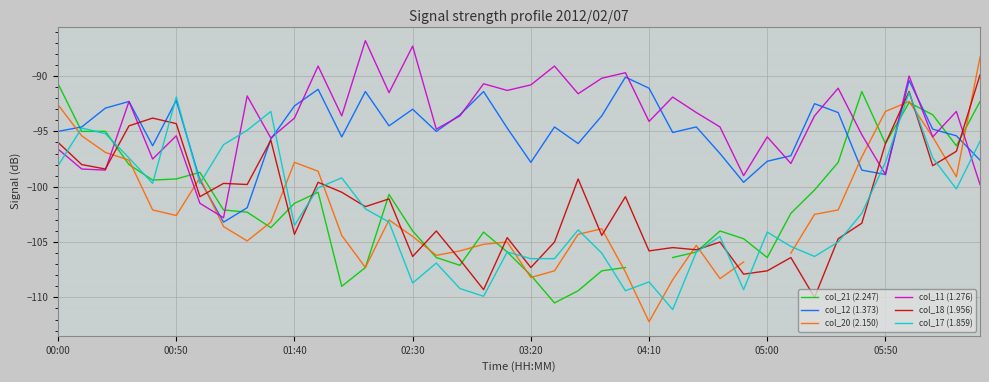

What is the highest value of the col_17 (1.859) series?

-91.5